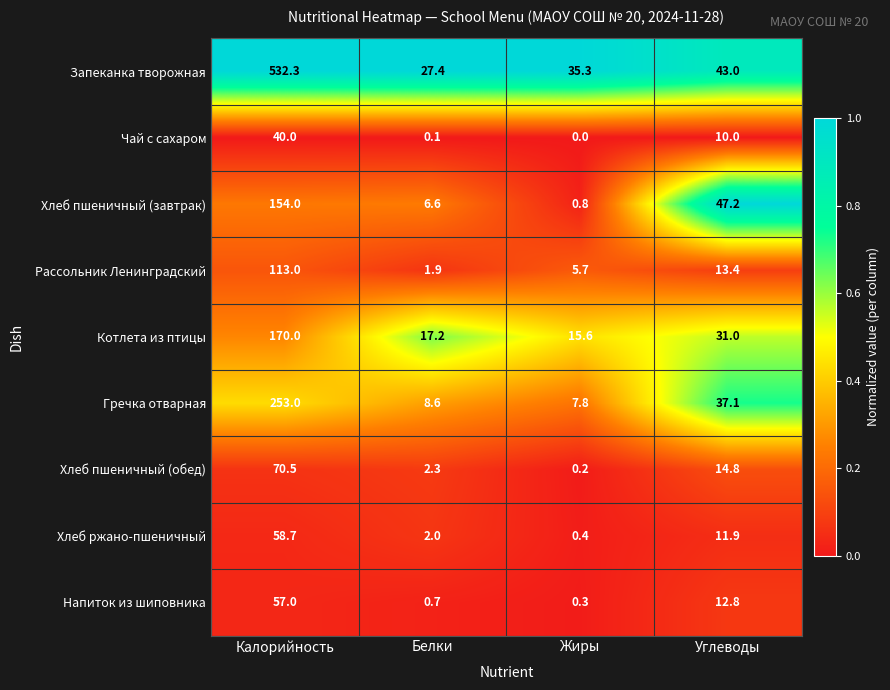

What is the difference between the maximum and second lowest values in the Хлеб пшеничный (обед) series?

68.2